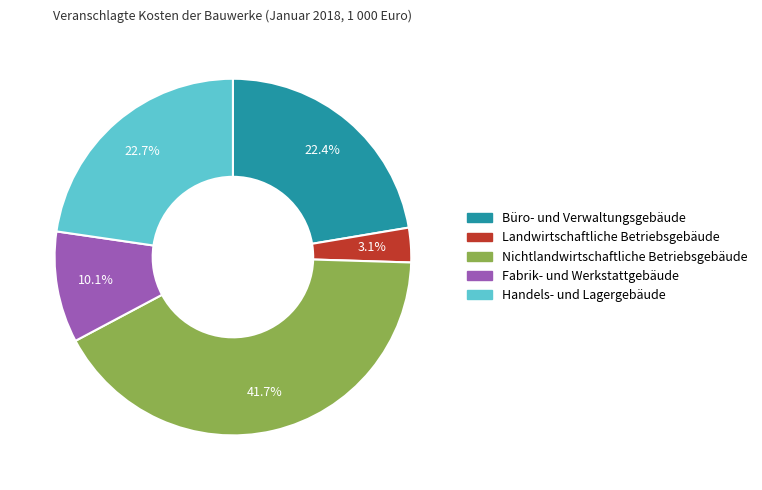

To the nearest percent, what percentage of the pie is Nichtlandwirtschaftliche Betriebsgebäude?

42%